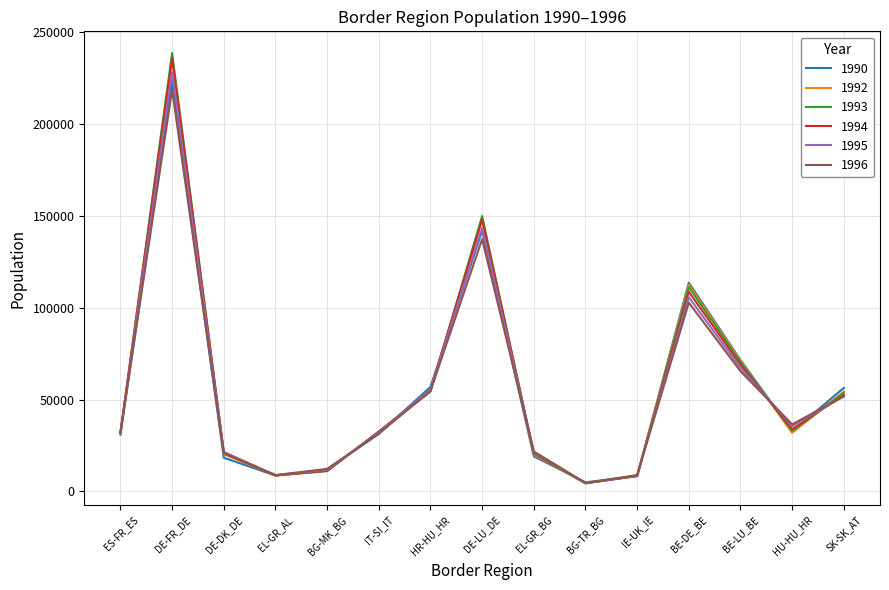

Is it true that 1995 equals 32037 at IT-SI_IT?

True